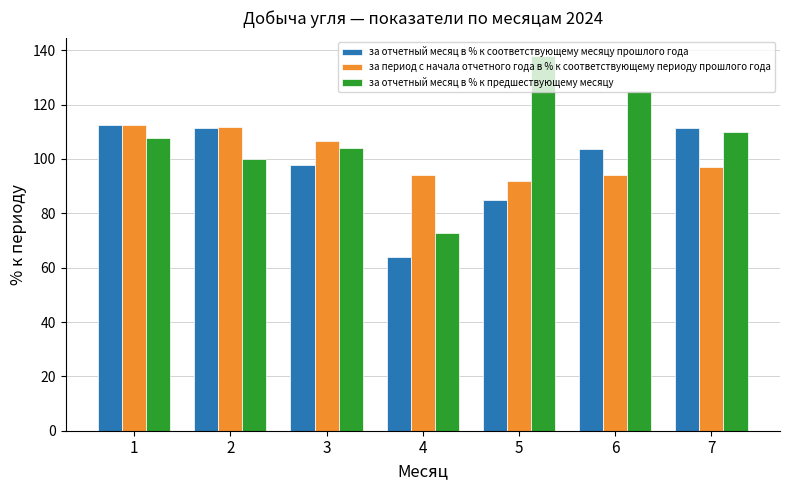

How many data points does each series have?

7